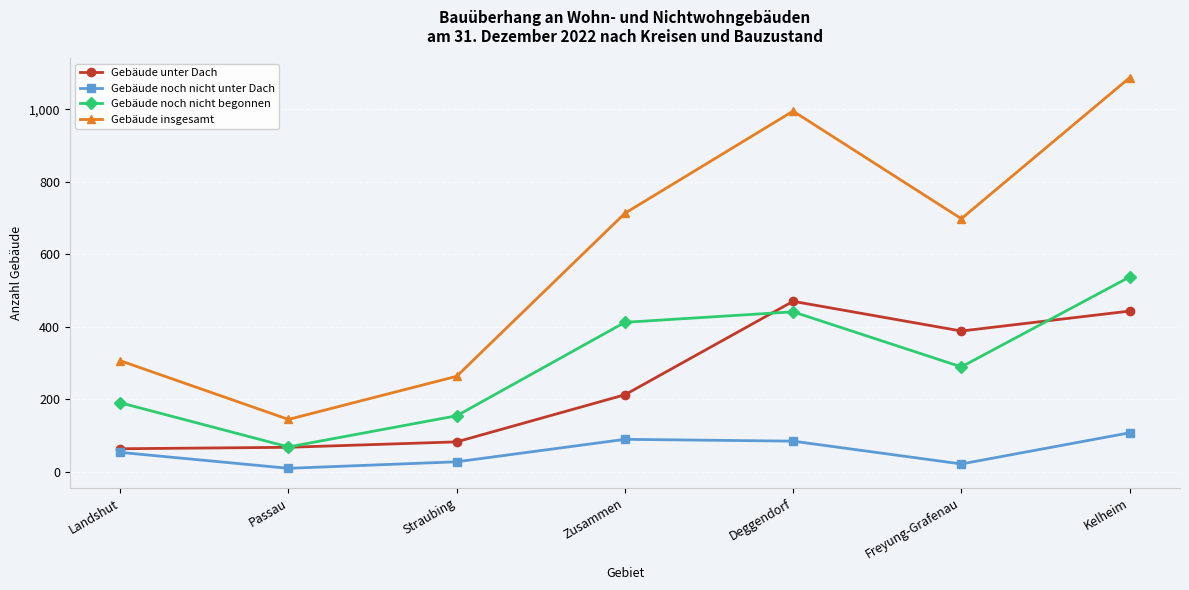

Which series changed the most between Passau and Zusammen?

Gebäude insgesamt